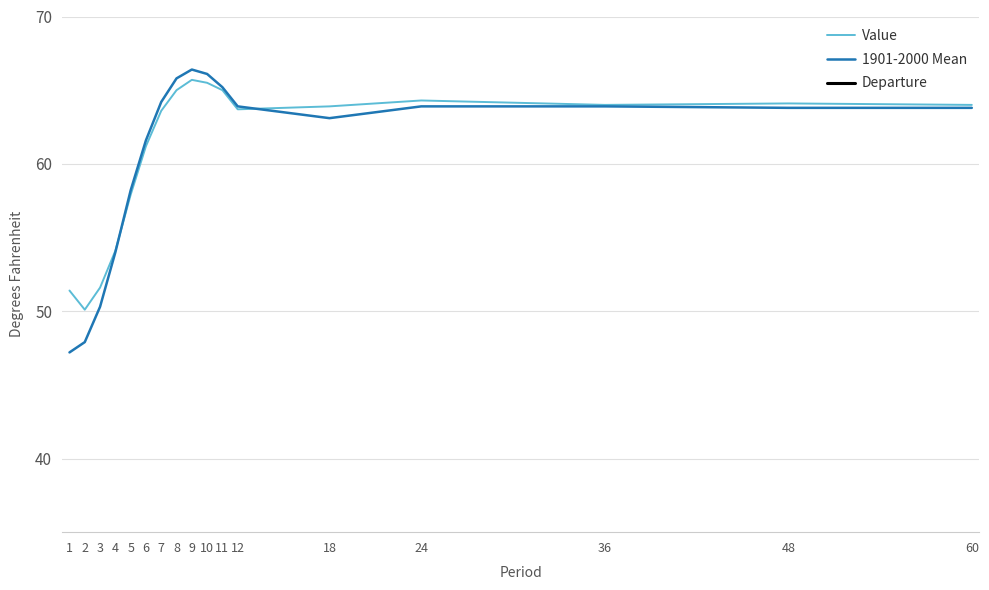

What is the difference between the 1901-2000 Mean values at 18 and 8?

2.7